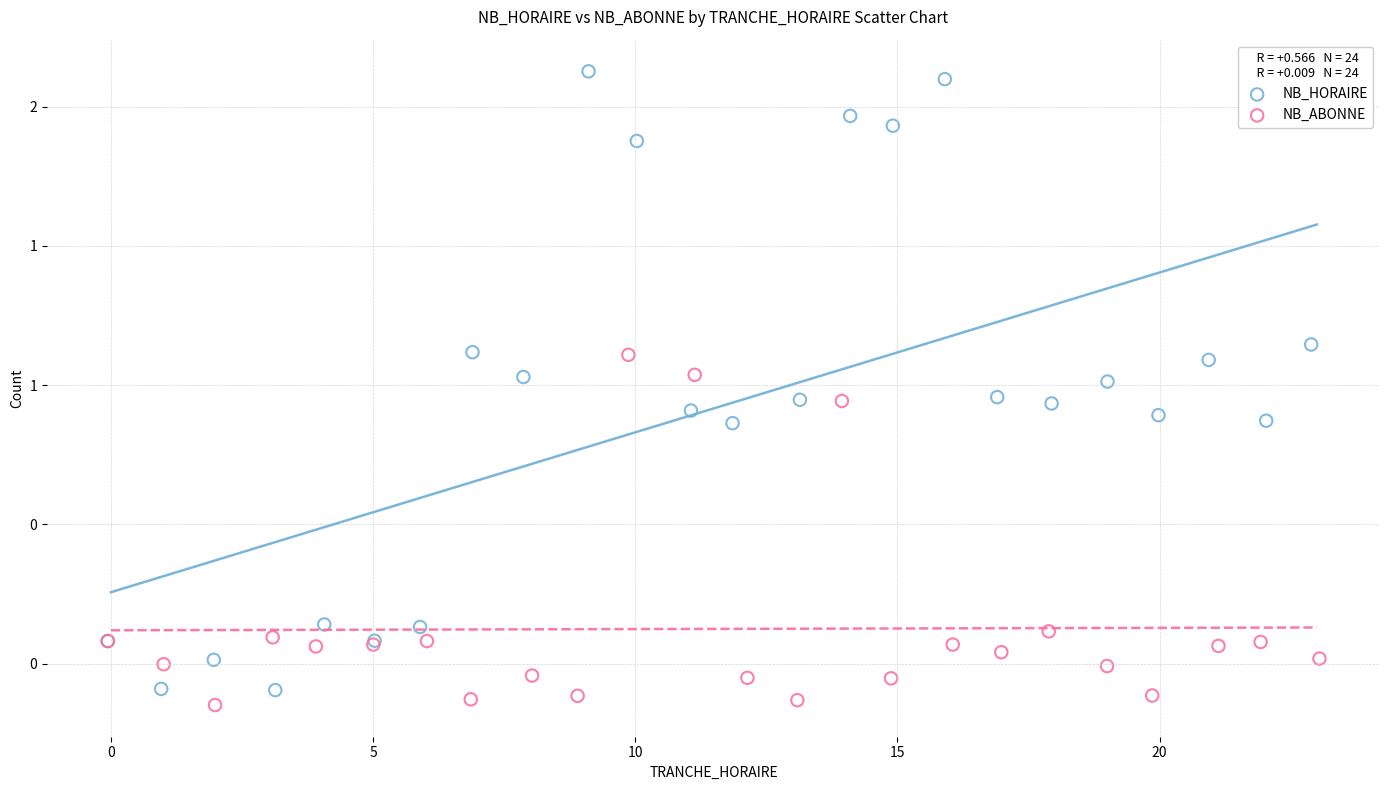

Which series has the widest spread of Y values?

NB_HORAIRE